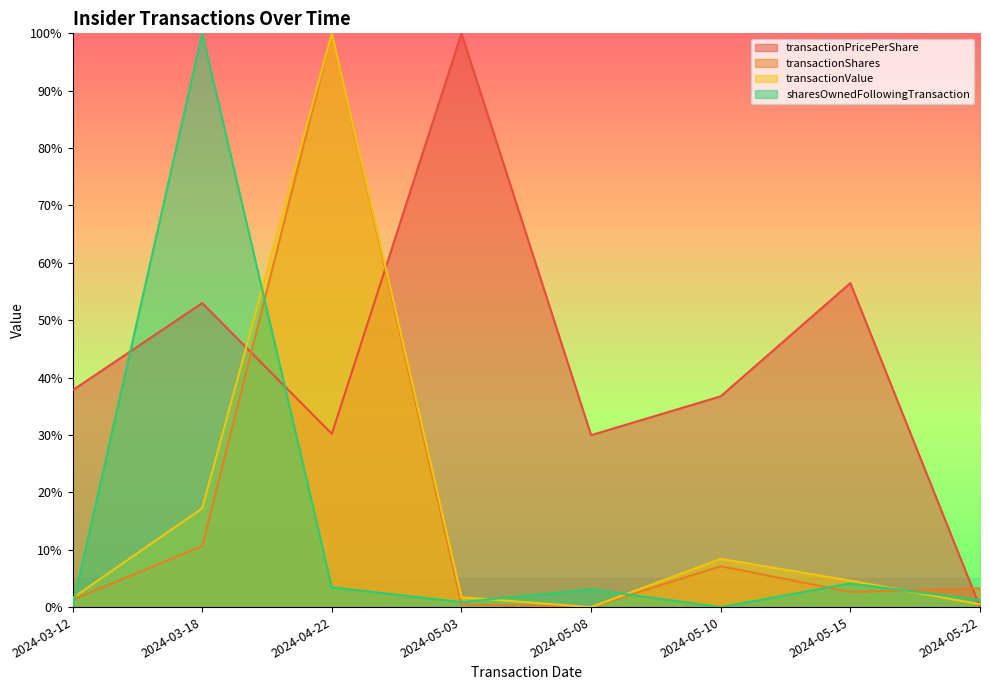

How many distinct data groups are displayed?

4